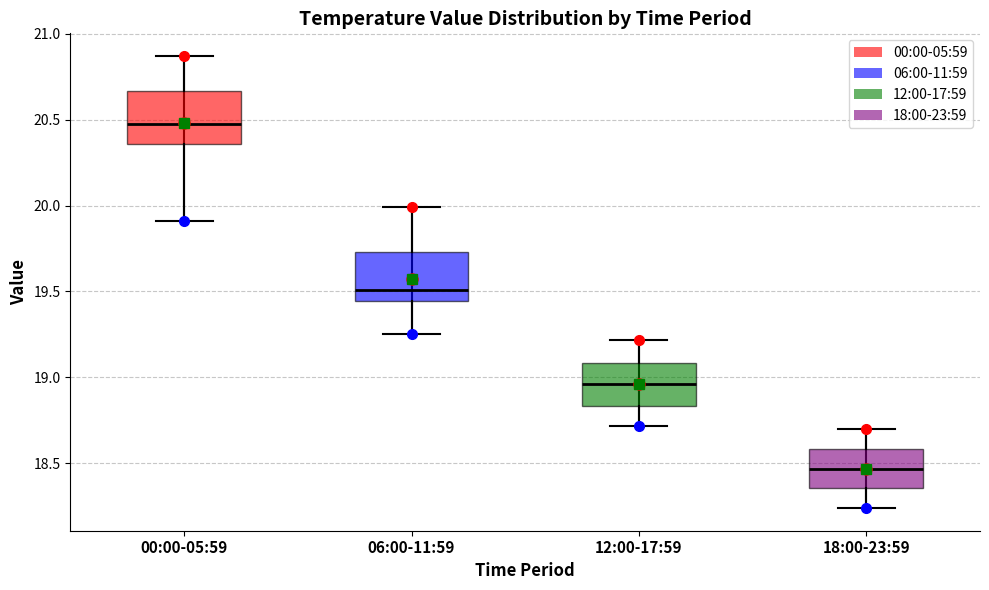

Where does the lower whisker of the box for 12:00-17:59 end on the y-axis? The values are not printed on the chart, so give them approximately, as read against the axis.

18.70